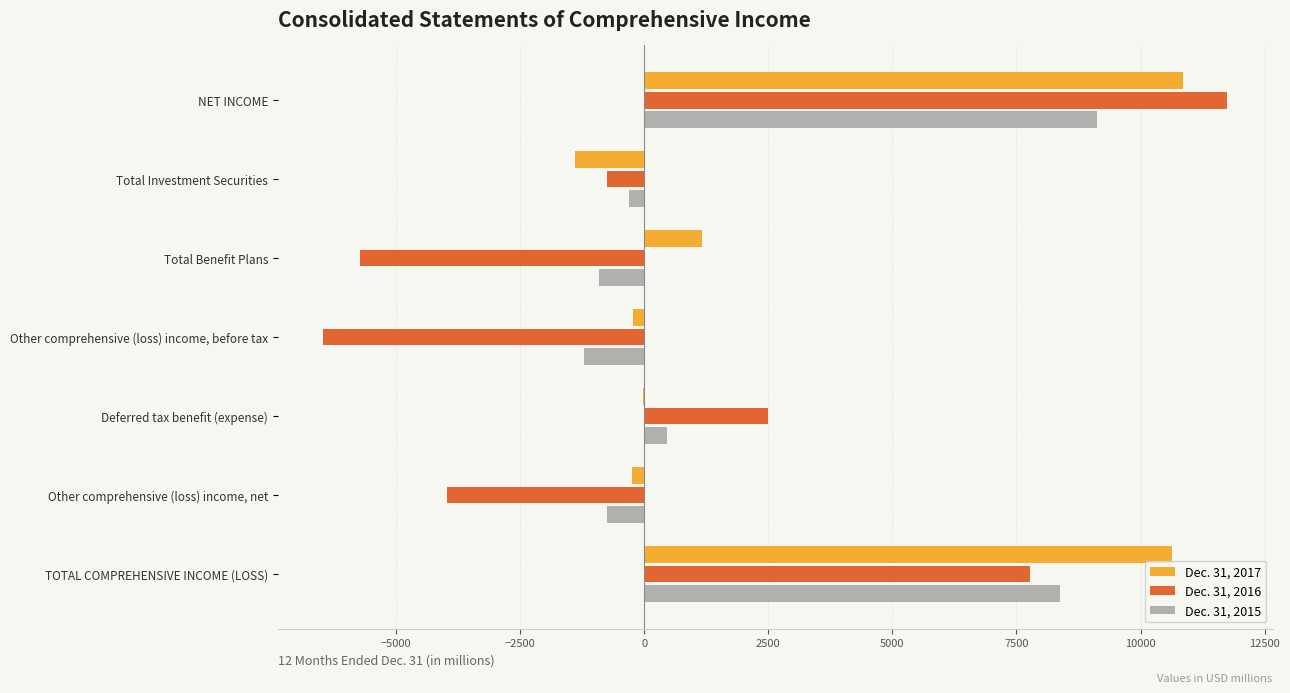

Which series has the largest total across all categories?

Dec. 31, 2017